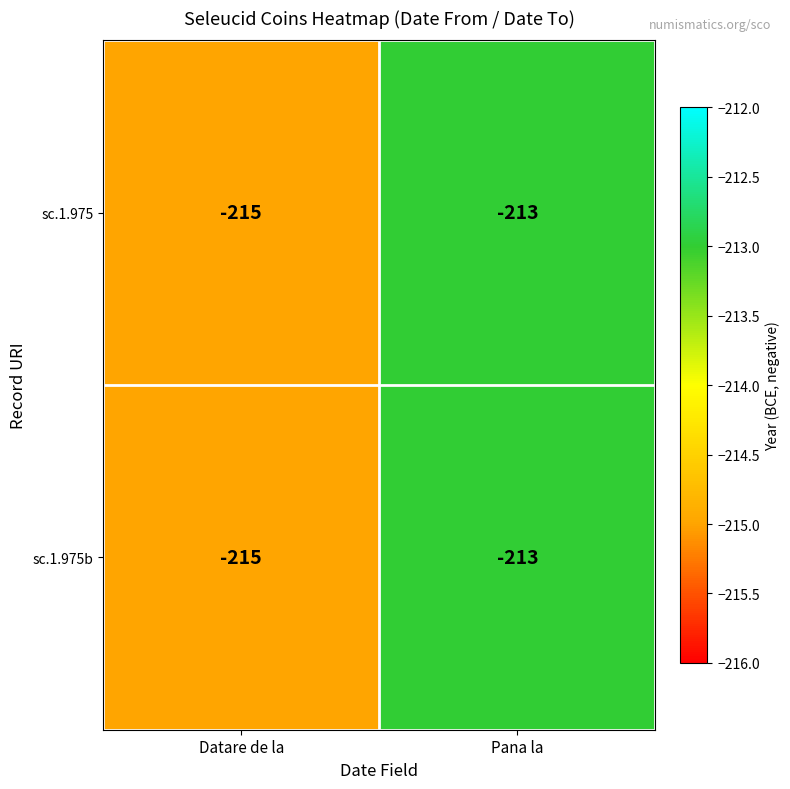

Read the sc.1.975 value at Pana la.

-213